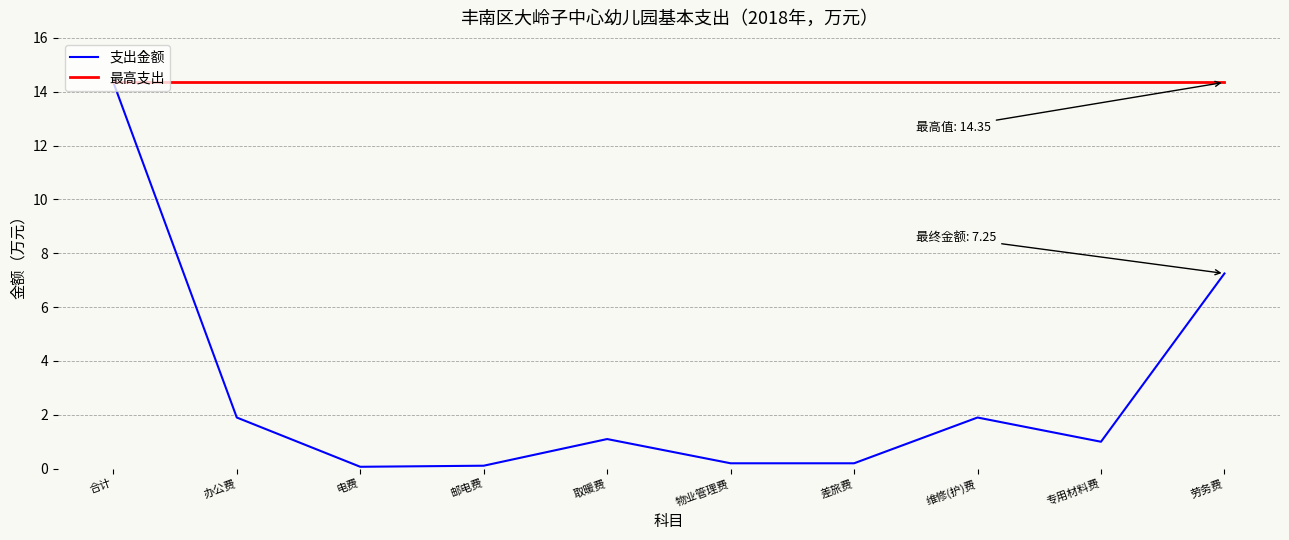

What are all the series names shown in the legend?

支出金额, 最高支出